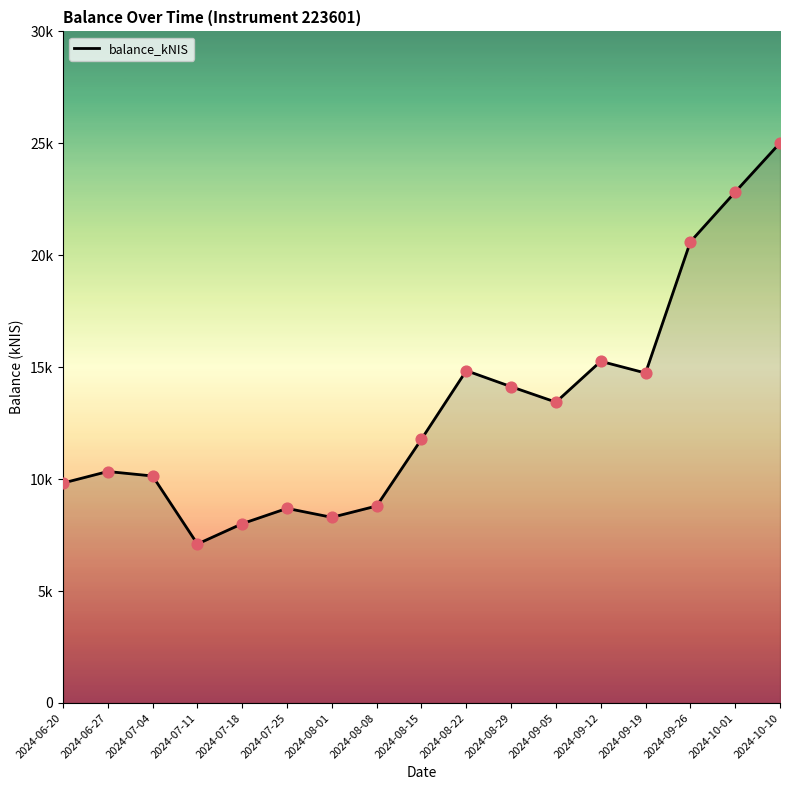

Between 2024-09-12 and 2024-10-01, which is larger?

2024-10-01